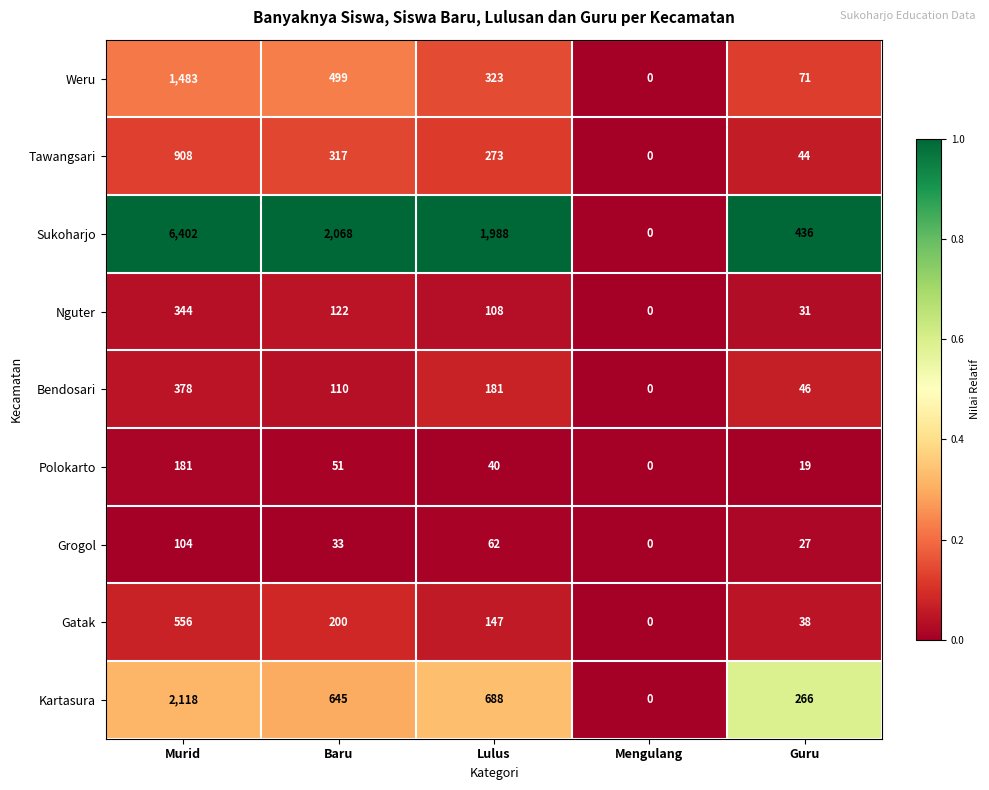

Between Lulus and Mengulang, which series saw the biggest shift?

Sukoharjo